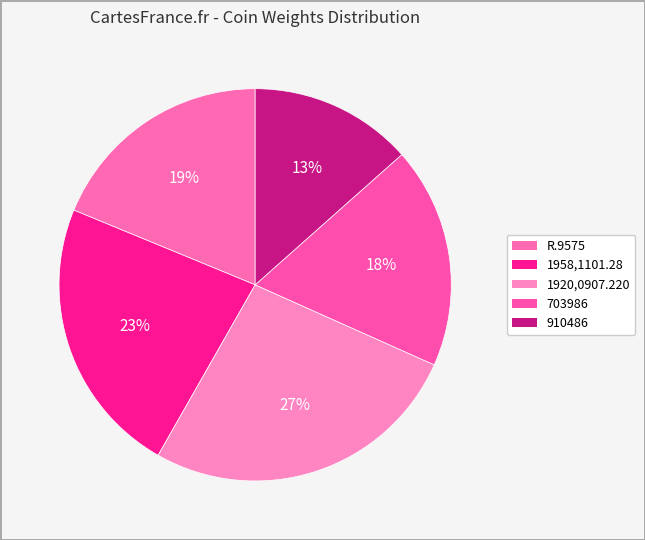

Count the number of slices in the pie.

5